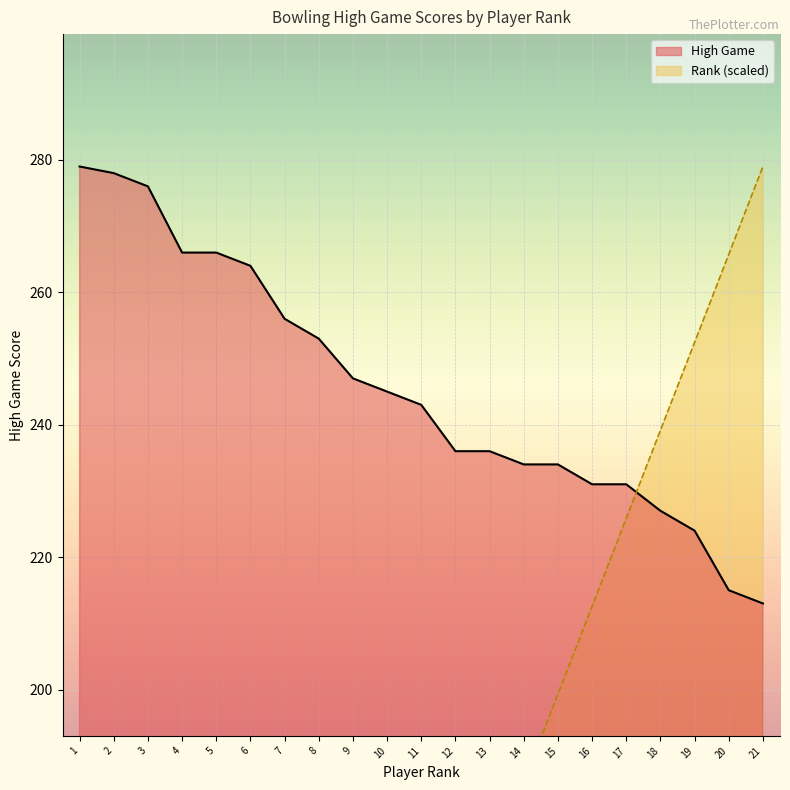

The value of High Game at 17 is 231. True or false?

True